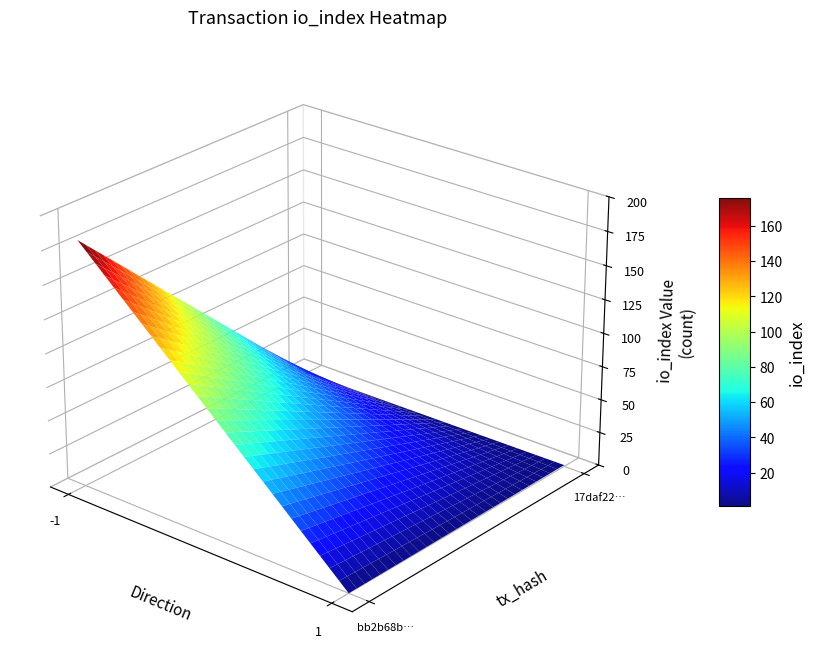

Rank the series by their average value, from lowest to highest.

17daf22e1c4d76fa394110111839cc154a9bd32, bb2b68bec7fb5fa12c451833c5dd902dcc6ea6c